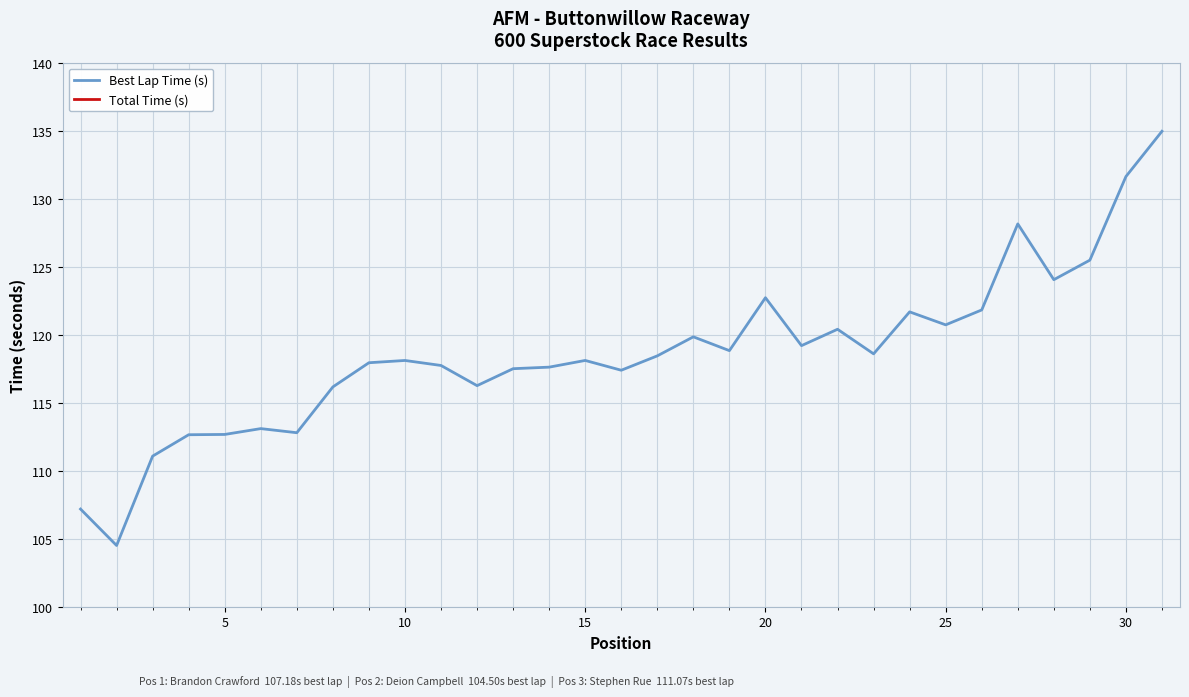

At which label does Total Time (s) first exceed 739?

10